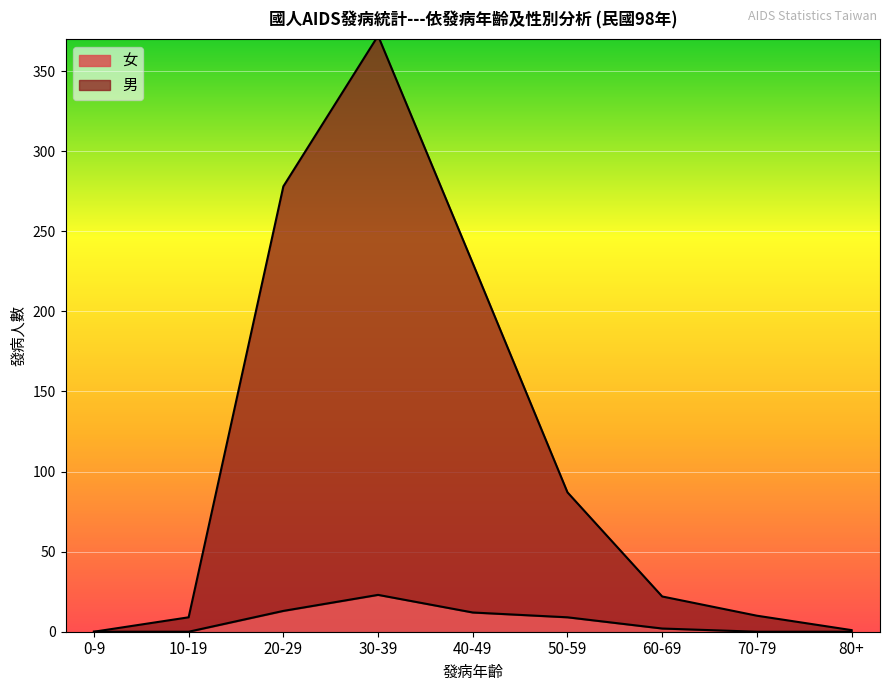

What is the greatest value displayed?

372